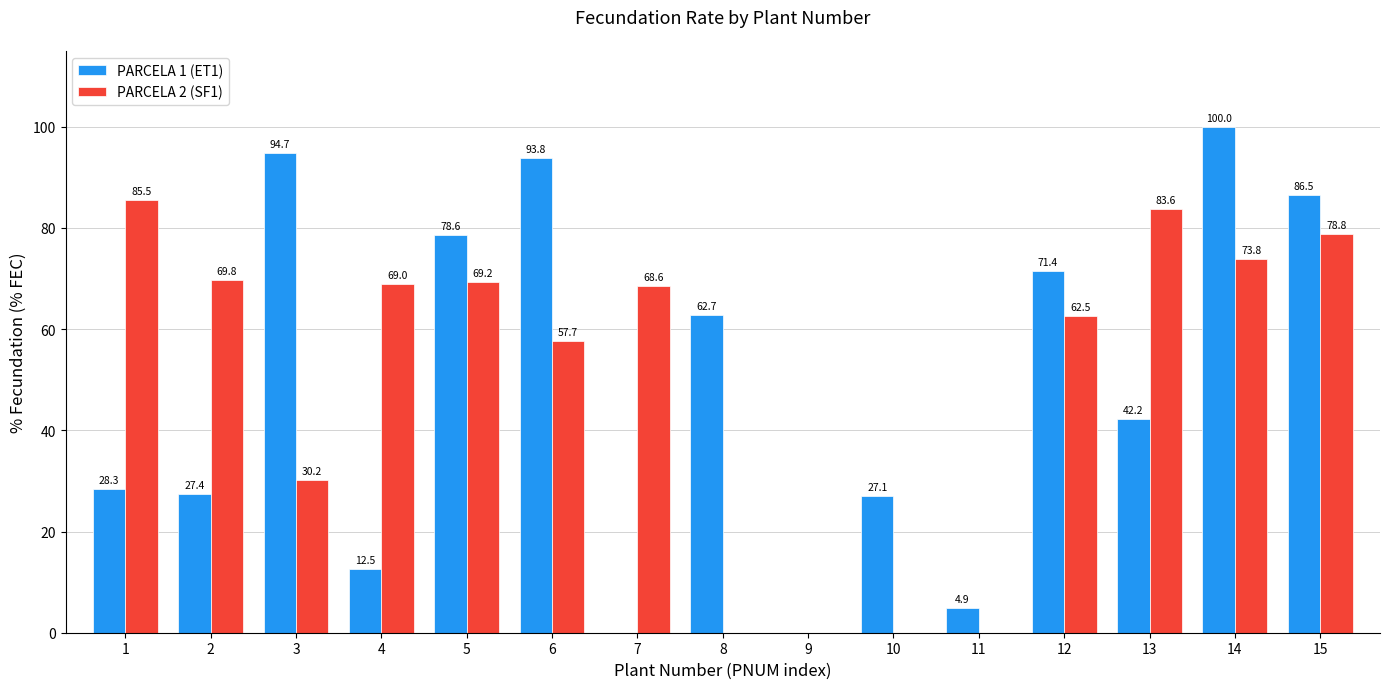

Reading right to left, transcribe all the data shown in this chart.

PARCELA 1 (ET1): 86.5	100.0	42.2	71.4	4.9	27.1	0.0	62.7	0.0	93.8	78.6	12.5	94.7	27.4	28.3
PARCELA 2 (SF1): 78.8	73.8	83.6	62.5	0.0	0.0	0.0	0.0	68.6	57.7	69.2	69.0	30.2	69.8	85.5